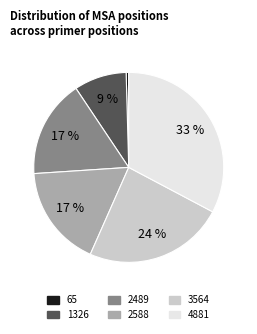

Which slice is the largest?

4881